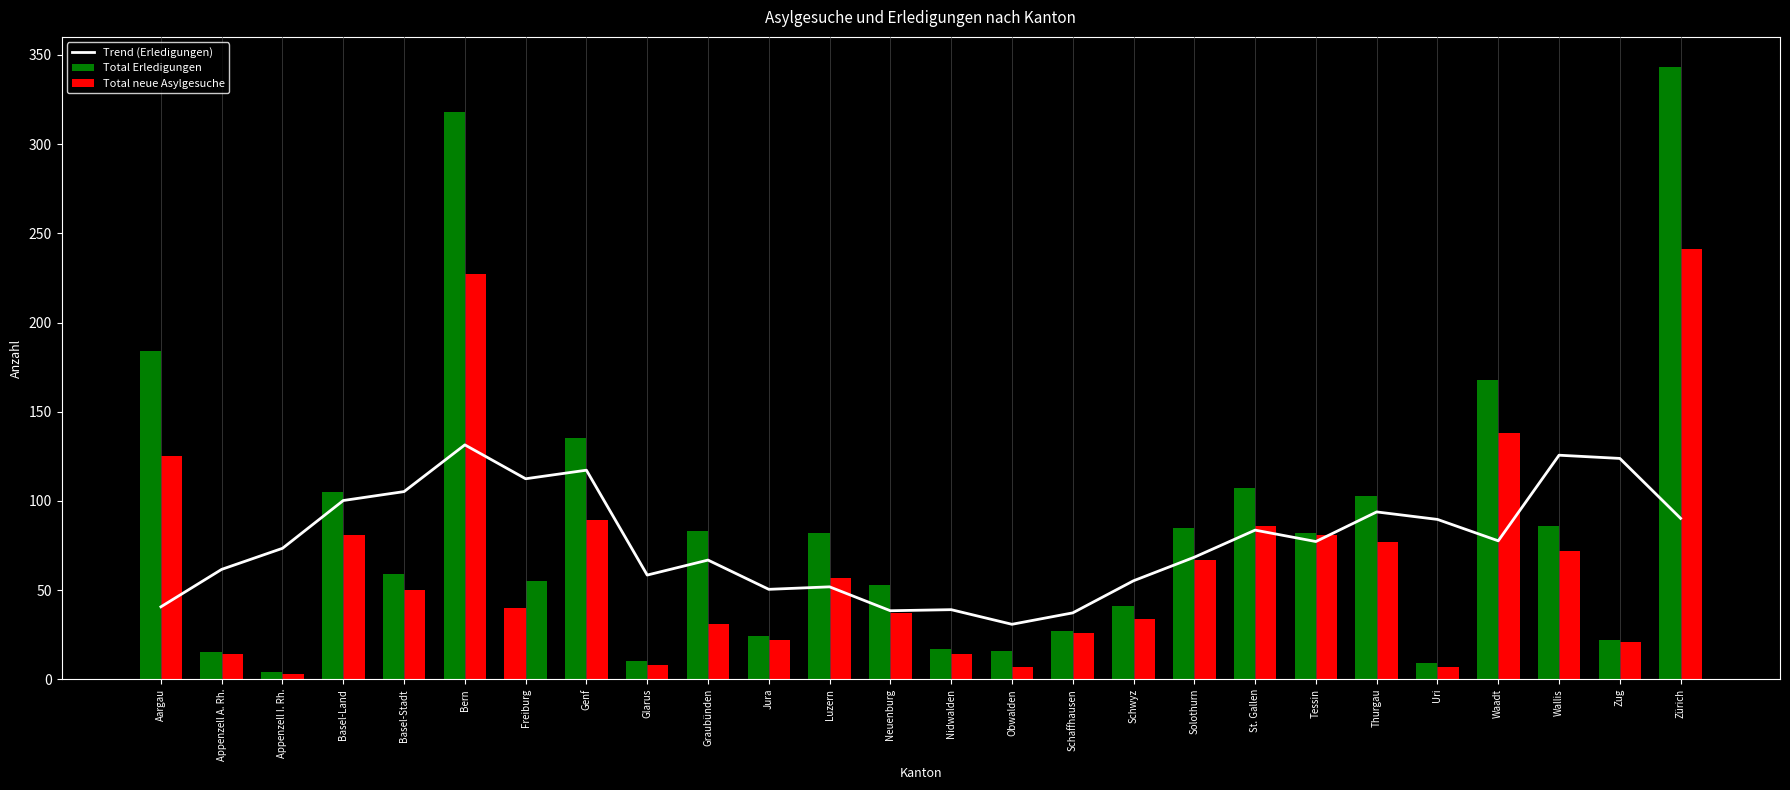

Which has a higher value, Uri or Zug?

Zug